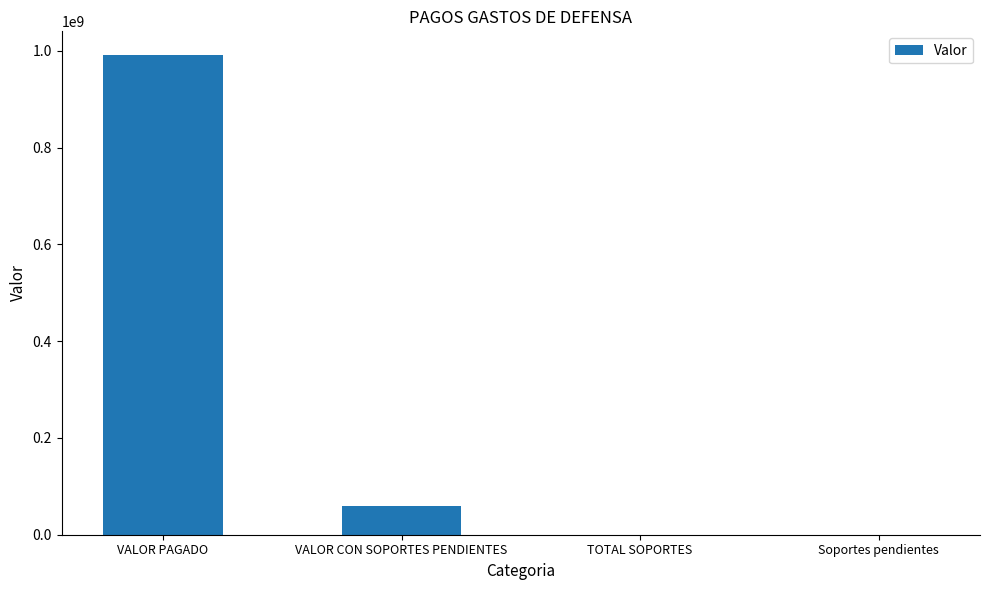

What is the maximum value shown in the chart?

990713819